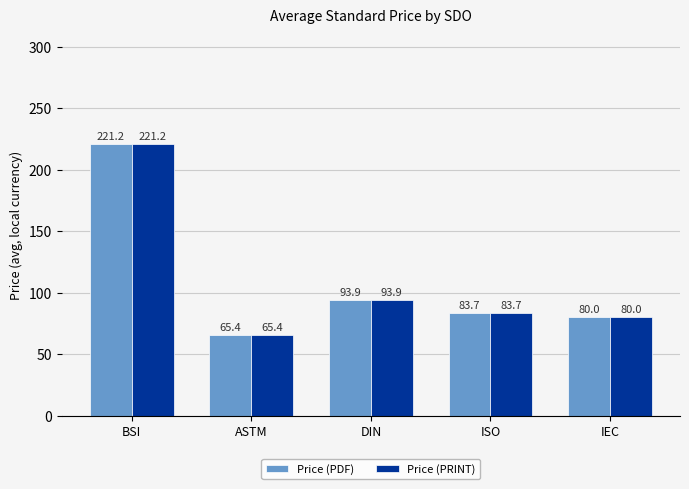

The Price (PRINT) series shows 127.6 at BSI. True or false?

False